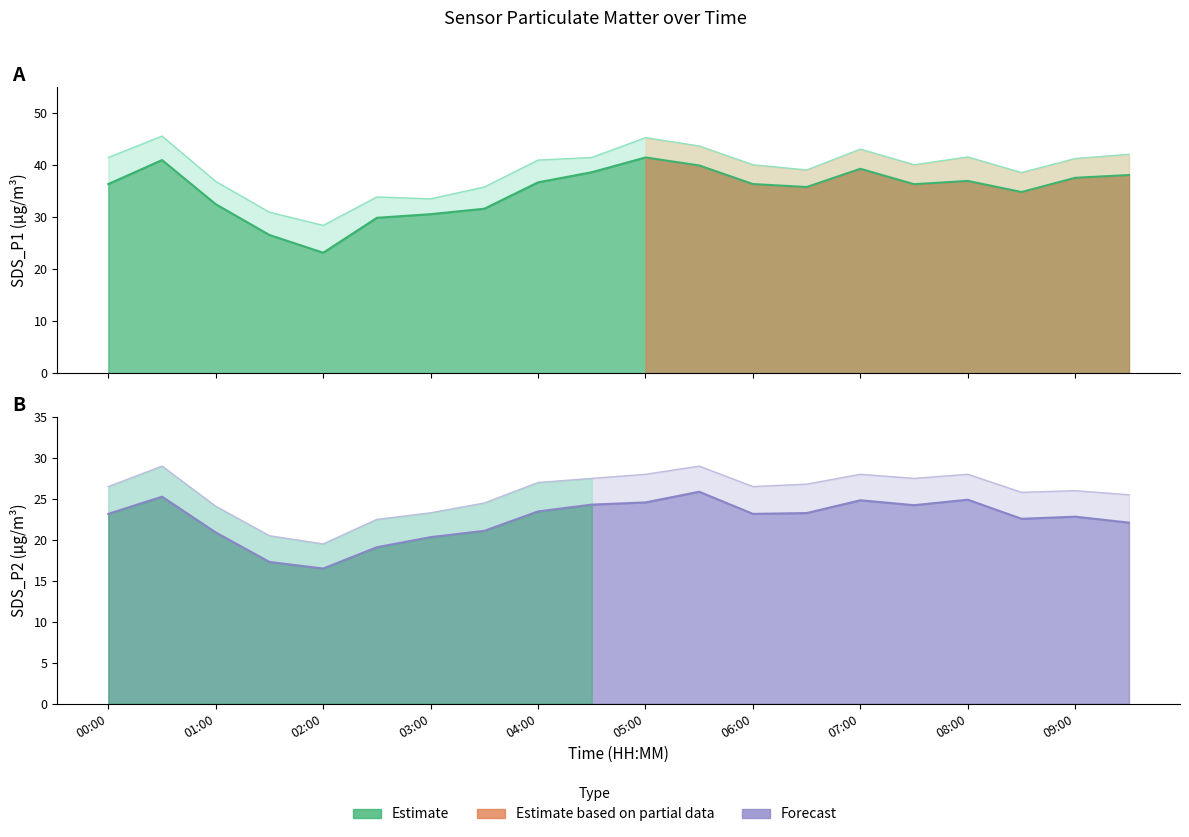

What is the spread (max minus min) of values at 09:00?

18.4